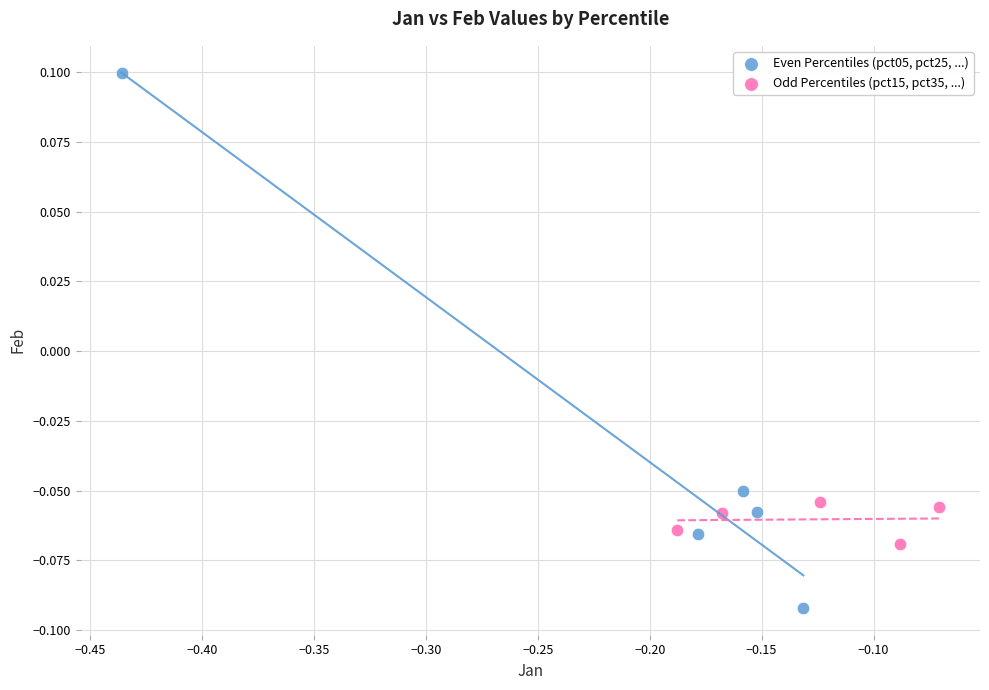

Which series has the widest spread of Y values?

Even Percentiles (pct05, pct25, ...)